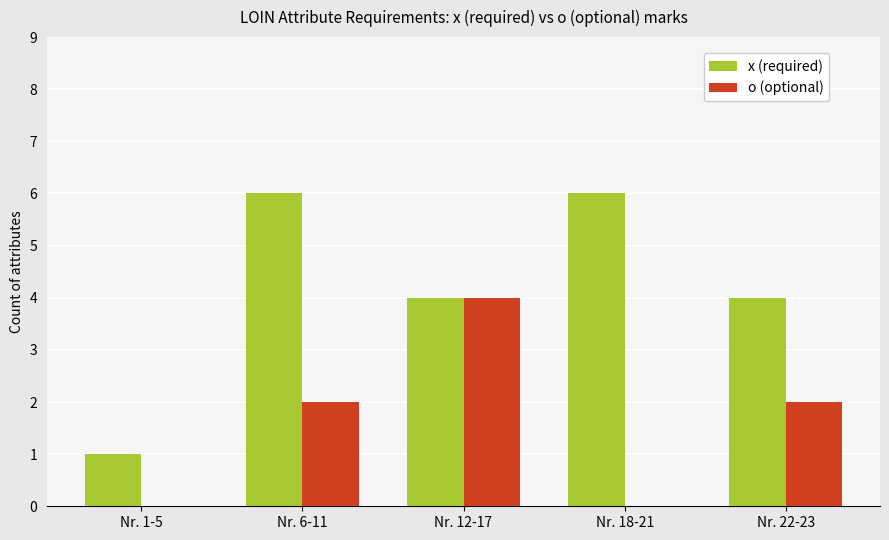

Count the number of data series in this chart.

2